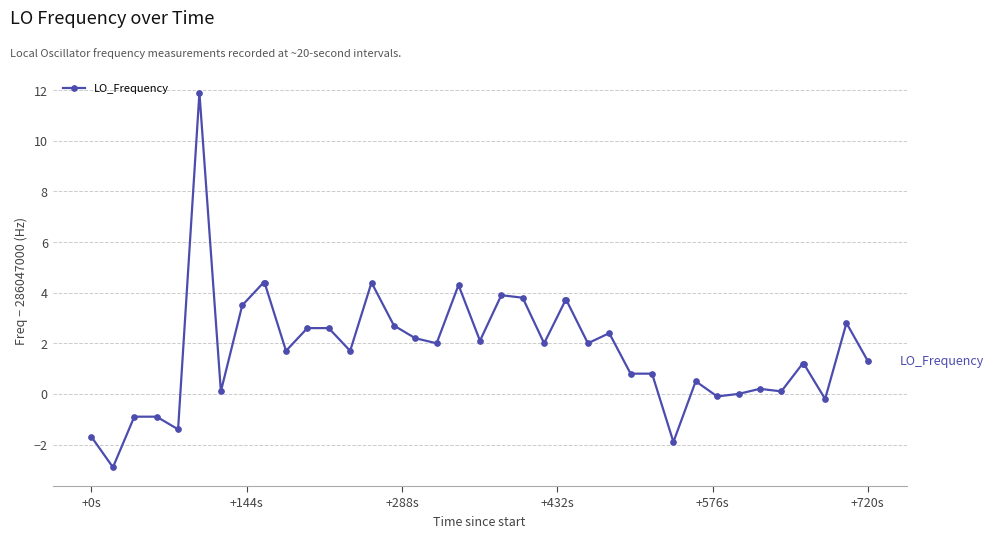

True or false: the data has more than 0 interior local peaks.

True